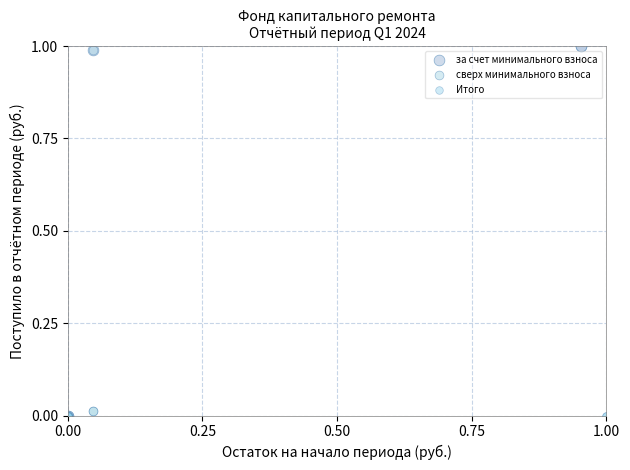

Which series contains the highest Y value?

за счет минимального взноса